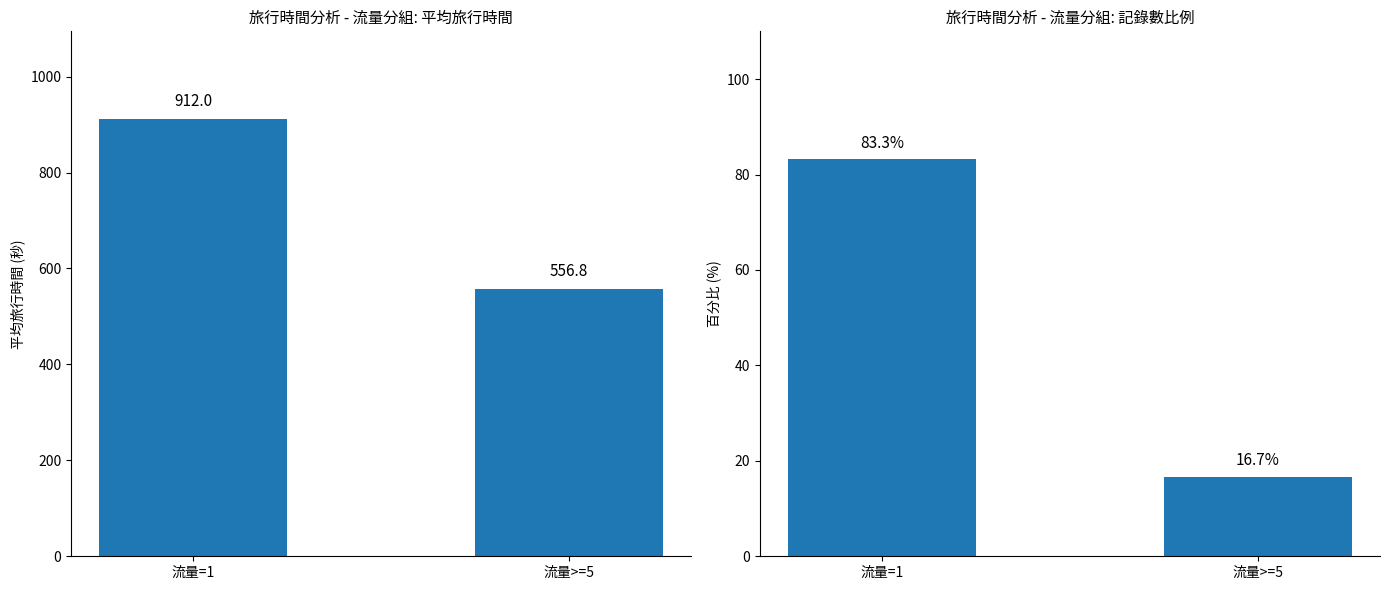

How many distinct data groups are displayed?

2